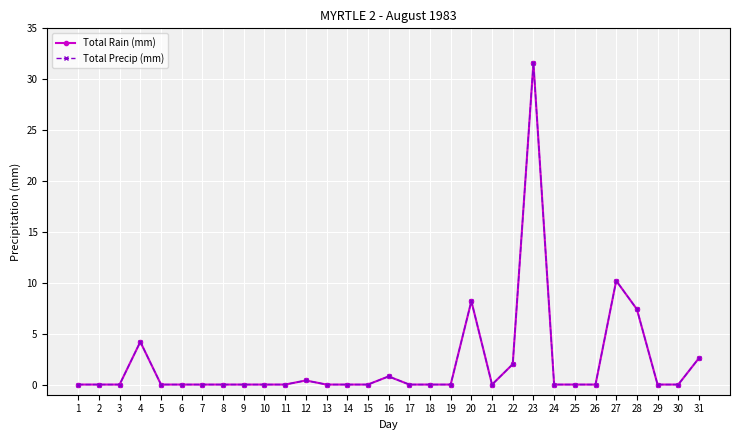

True or false: Total Precip (mm) and Total Rain (mm) cross at least once.

False